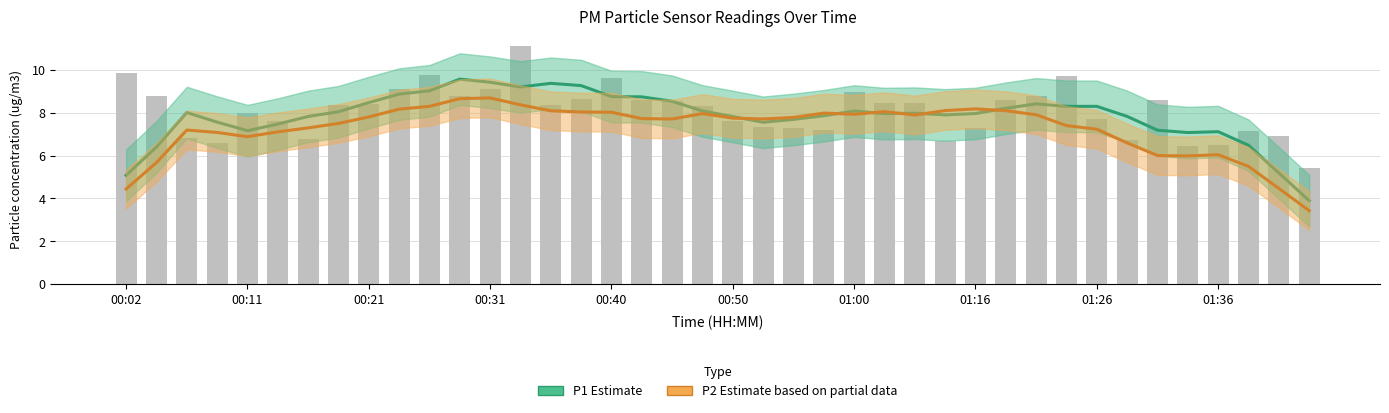

What position from the right is 25?

15